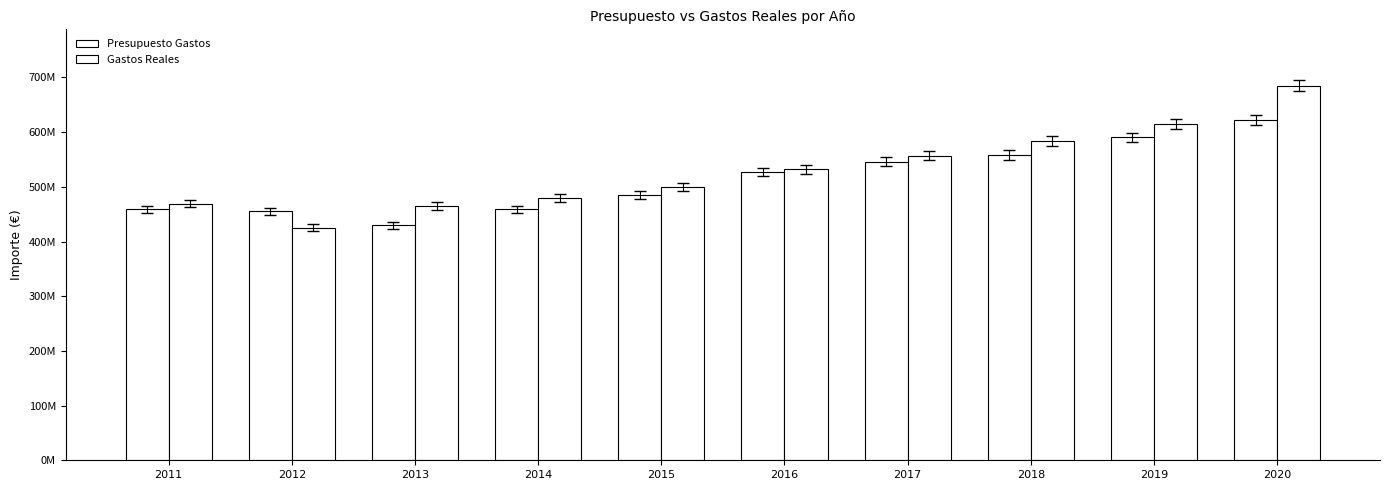

Does the chart contain any negative values?

No